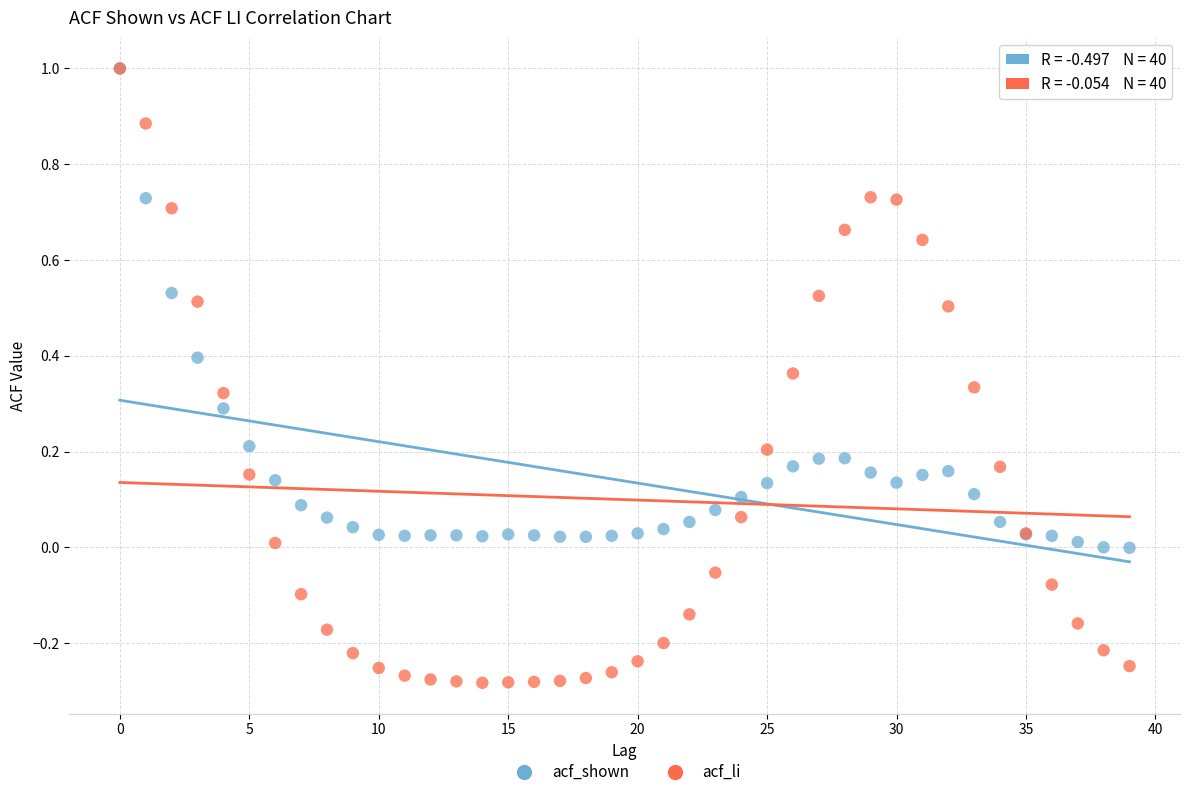

What are all the series names shown in the legend?

acf_shown, acf_li